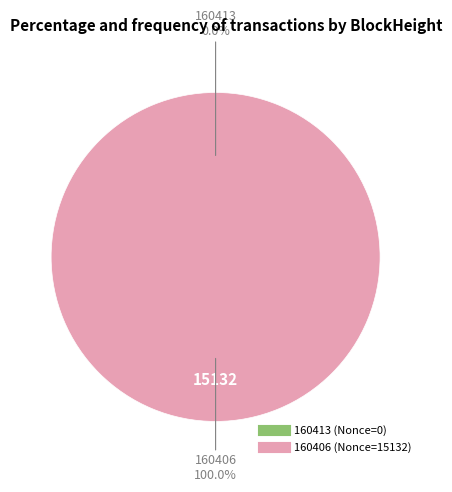

How many slices are in this pie chart?

2